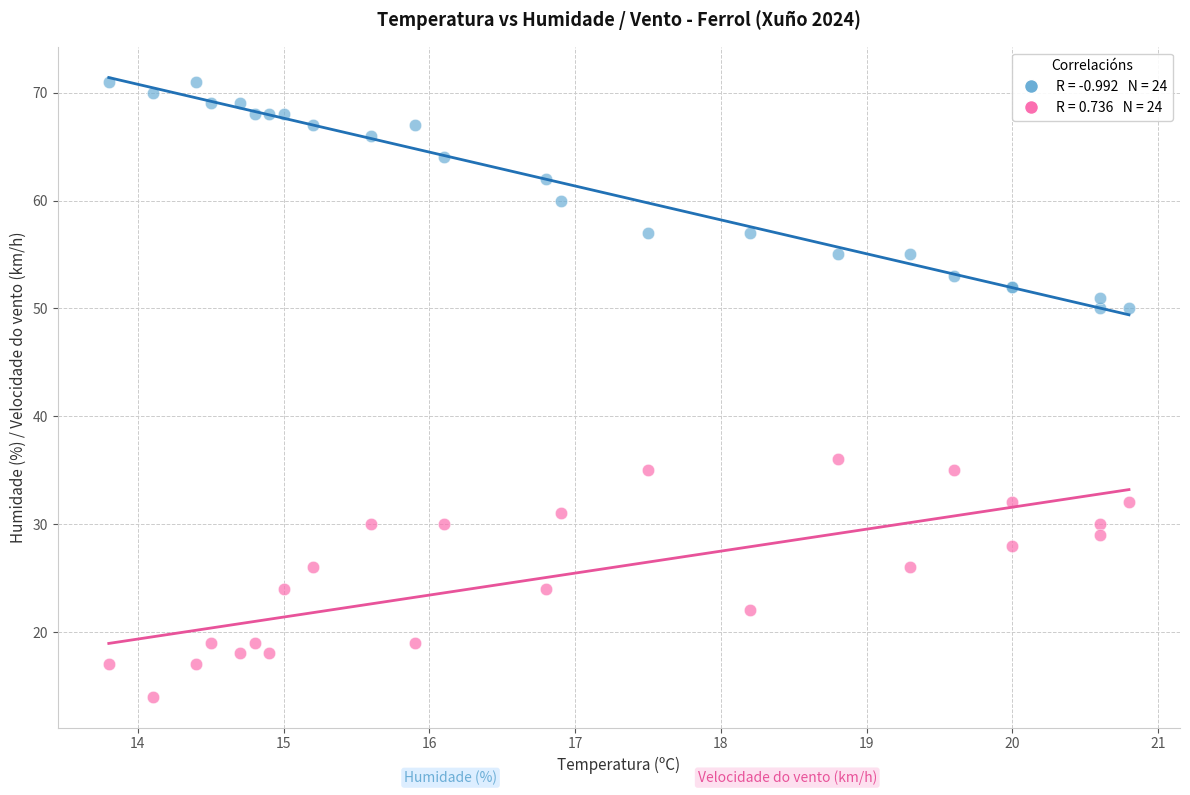

Across all series, what Y value is closest to 42?

36